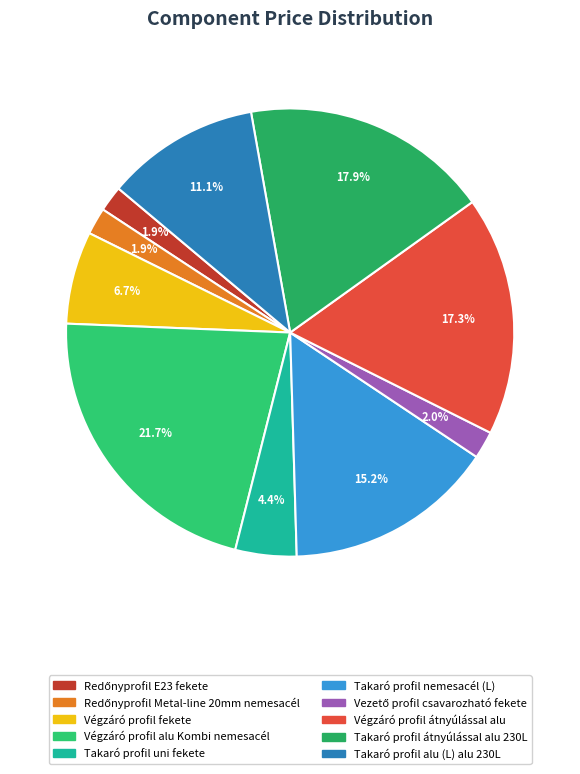

What is the smallest slice in the pie chart?

Redőnyprofil E23 fekete